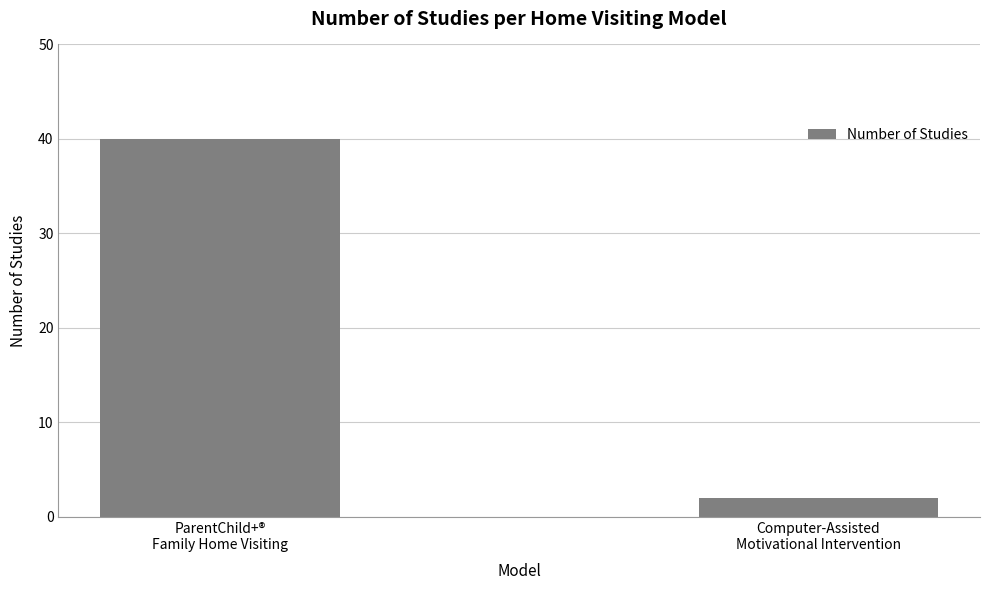

How many categories are shown in the chart?

2